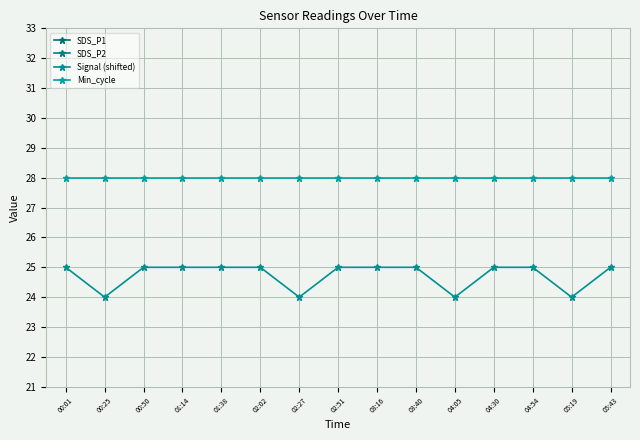

In SDS_P1, how many points are lower than both neighbors (excluding endpoints)?

5